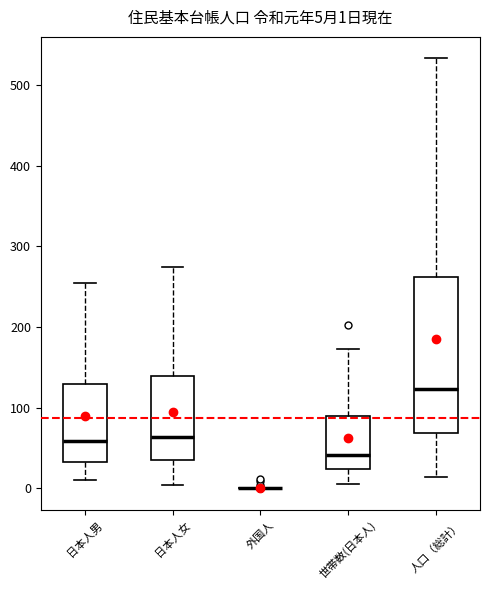

Comparing the boxes themselves (not the whiskers), which one is the tallest?

人口（総計）